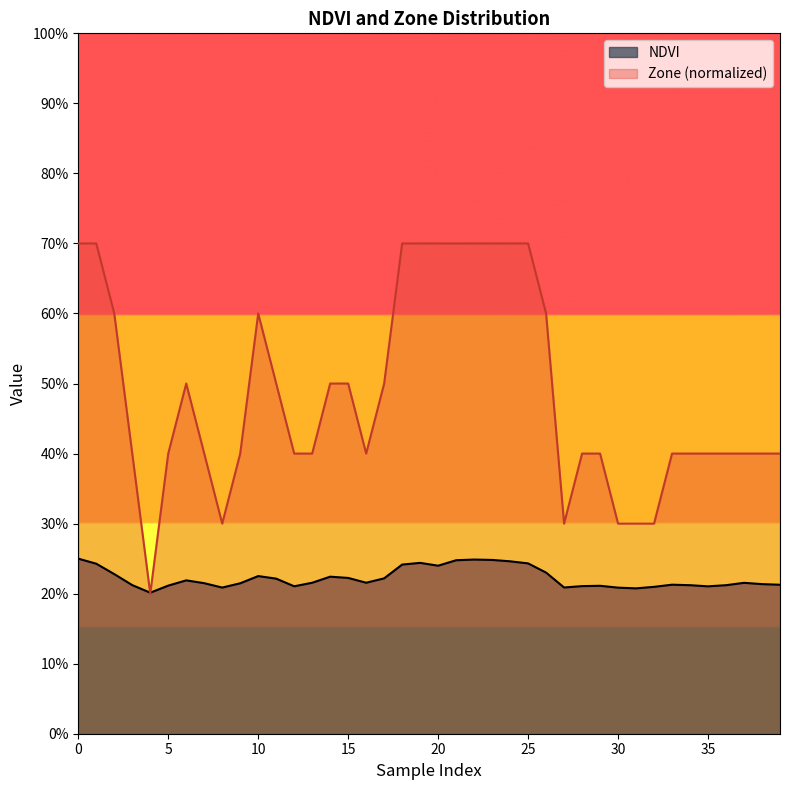

The value of NDVI at 4 is 0.1. True or false?

False